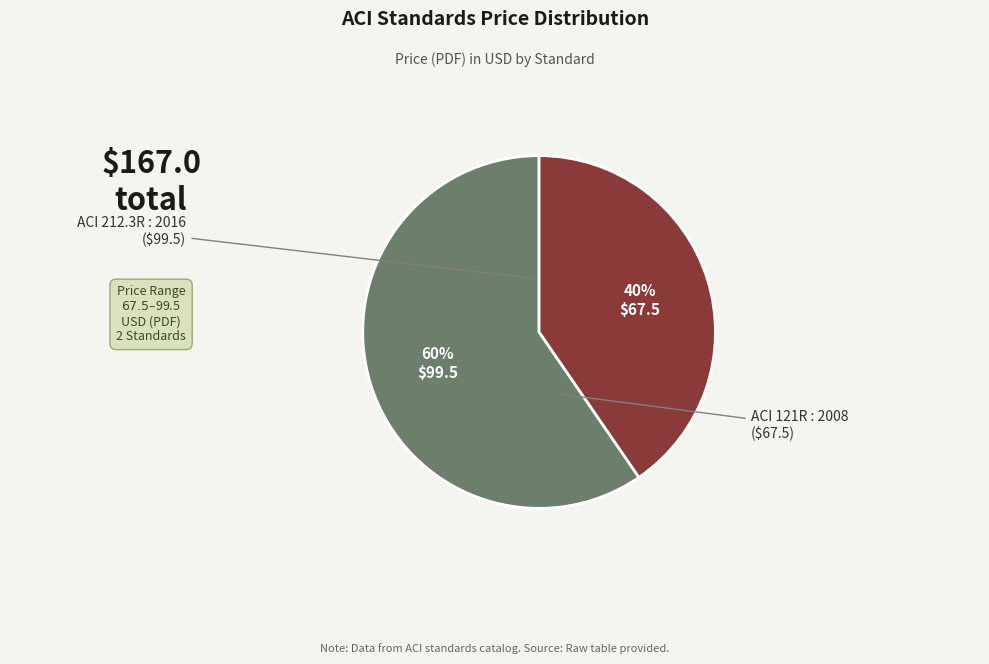

Which category has the biggest portion of the pie?

ACI 212.3R : 2016